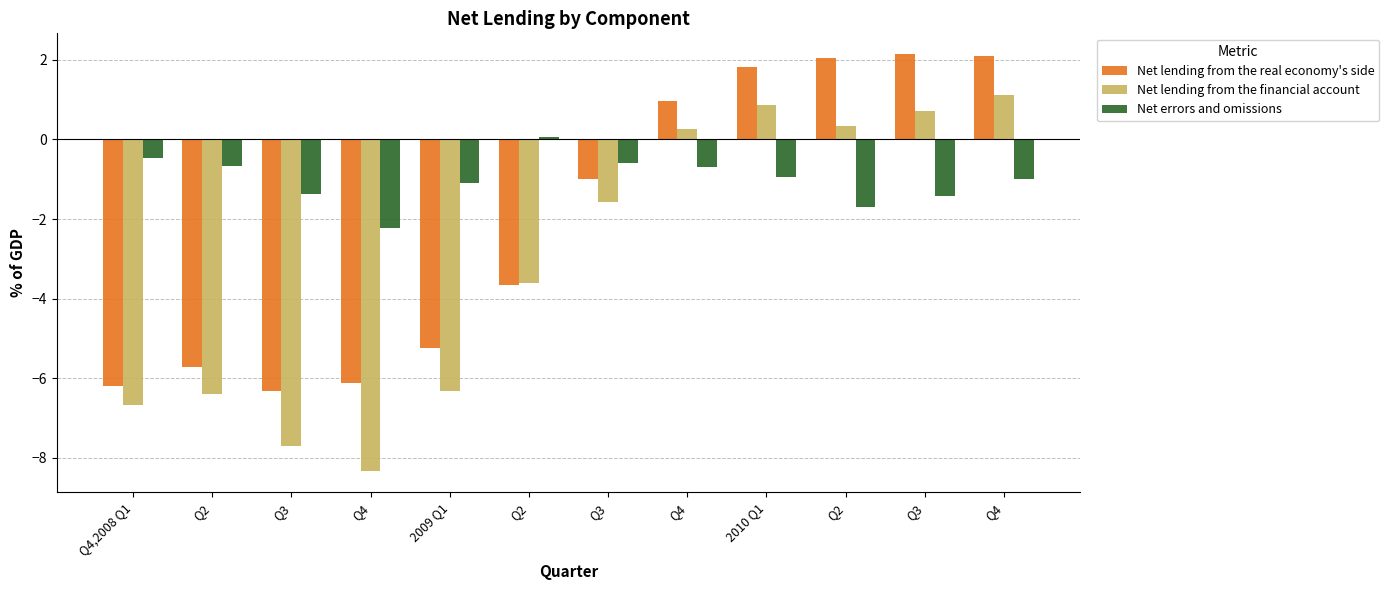

What is the label of the 3rd bar from the left?

Q3